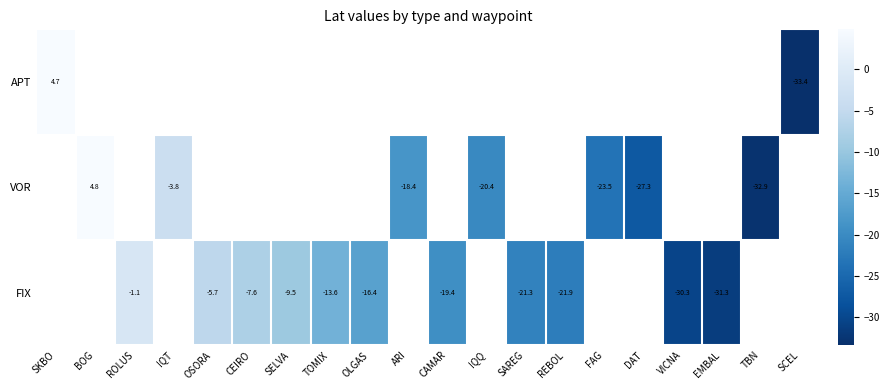

What is the minimum value for APT?

-33.4